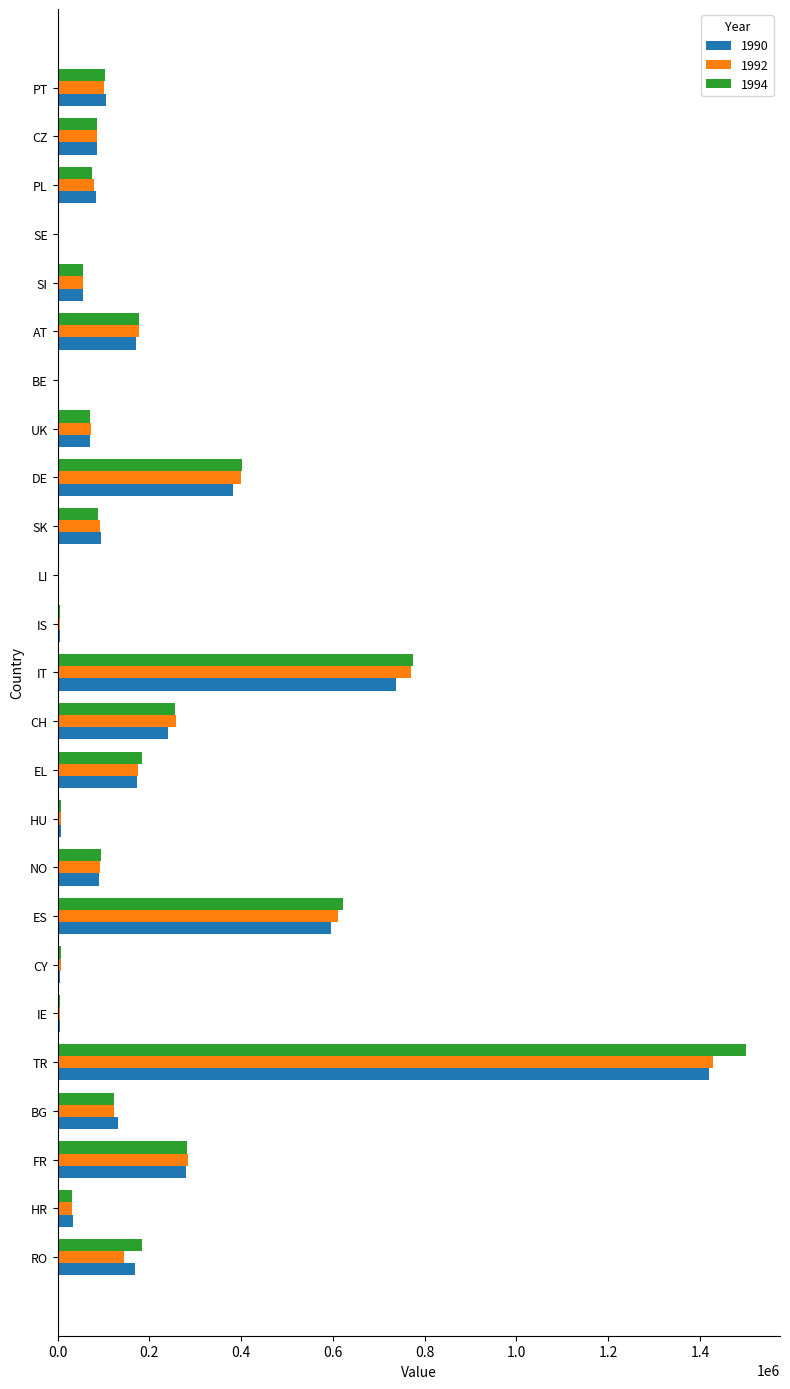

At which label does 1992 reach its peak?

TR